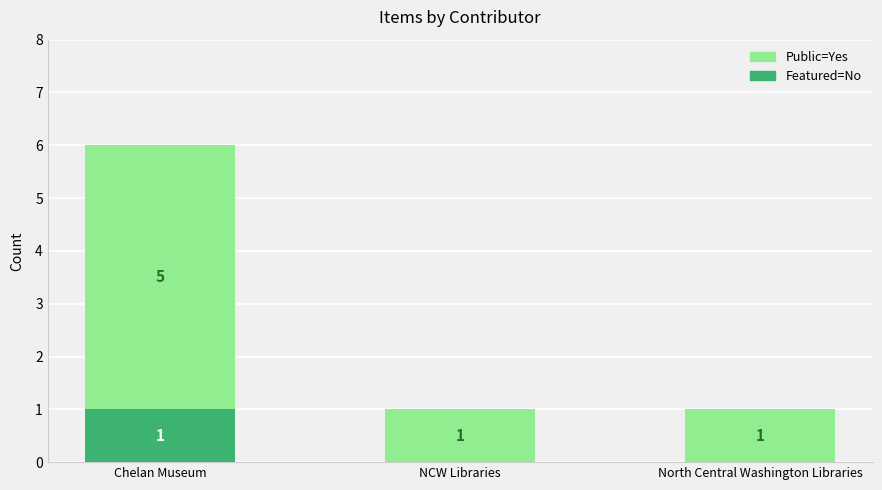

Reading right to left, what are the values for Featured=No?

North Central Washington Libraries=0	NCW Libraries=0	Chelan Museum=1